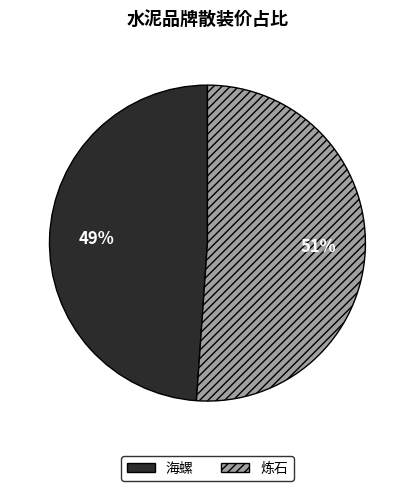

Rank the categories by value from lowest to highest.

海螺, 炼石